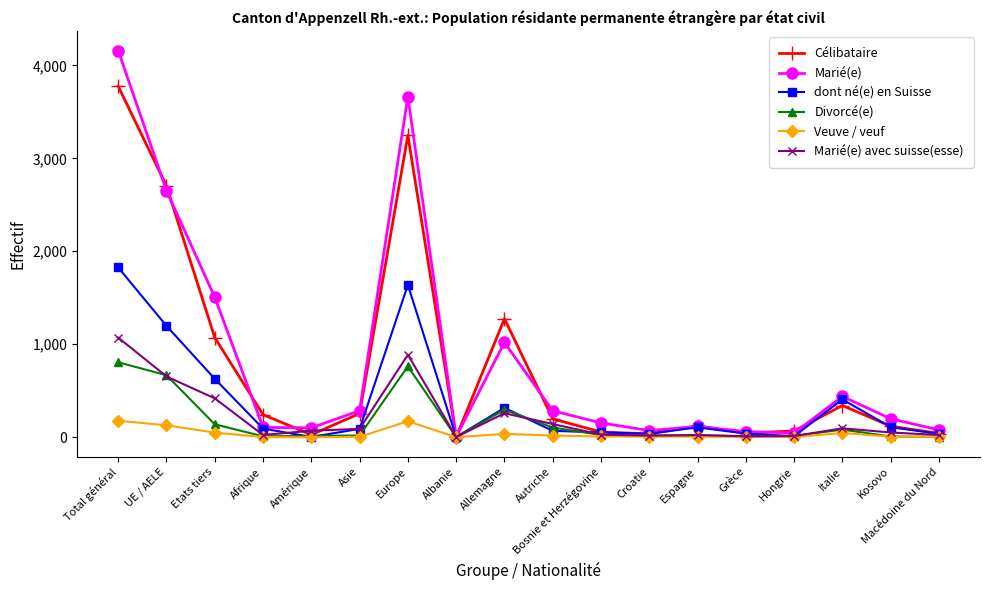

Where is Célibataire nearest to the value 1888?

Allemagne